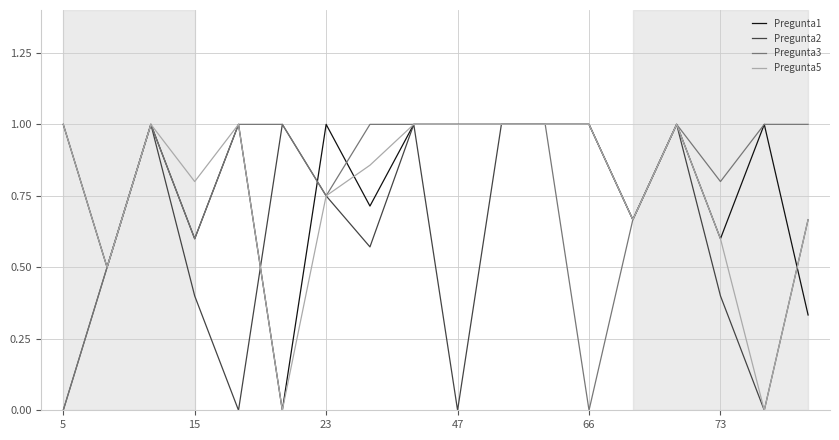

What is the highest value of the Pregunta3 series?

1.0